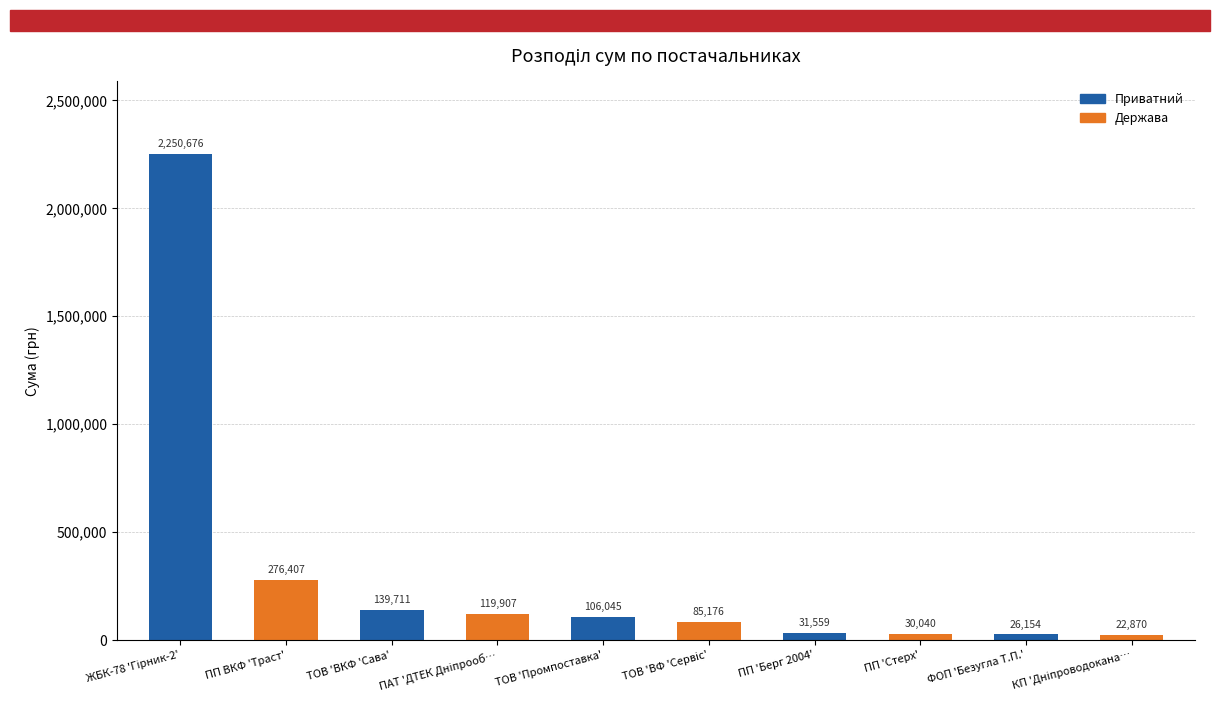

What is the value of the 3rd bar from the left?

139710.6